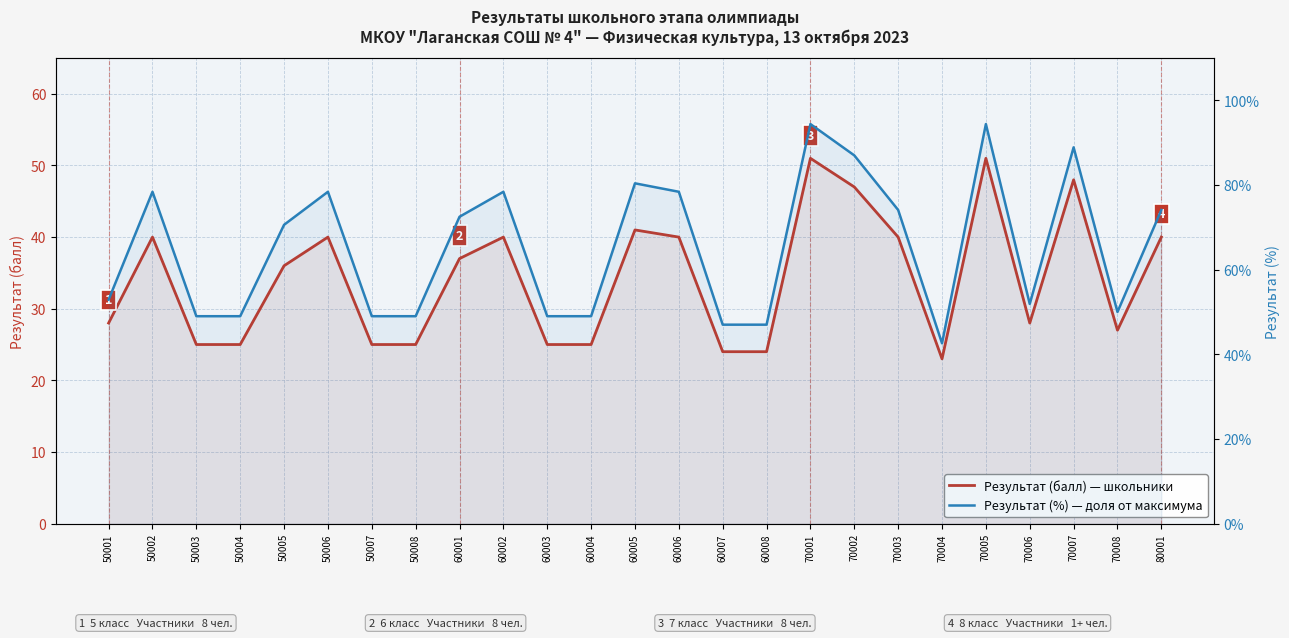

Is it true that Результат (%) equals 82.4 at 50007?

False